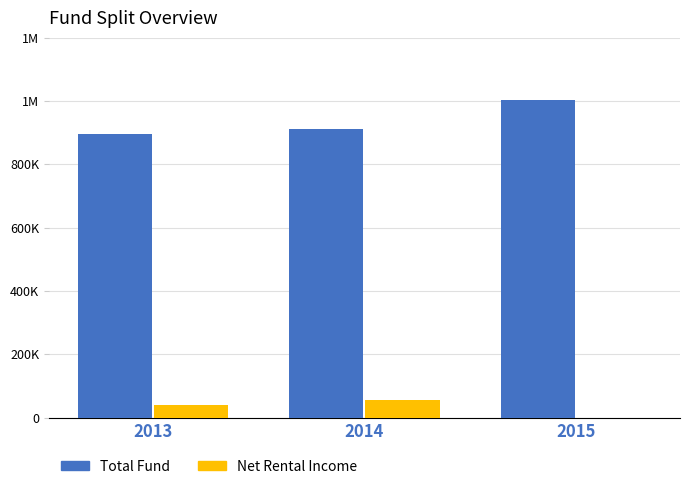

What are all the series names shown in the legend?

Total Fund, Net Rental Income